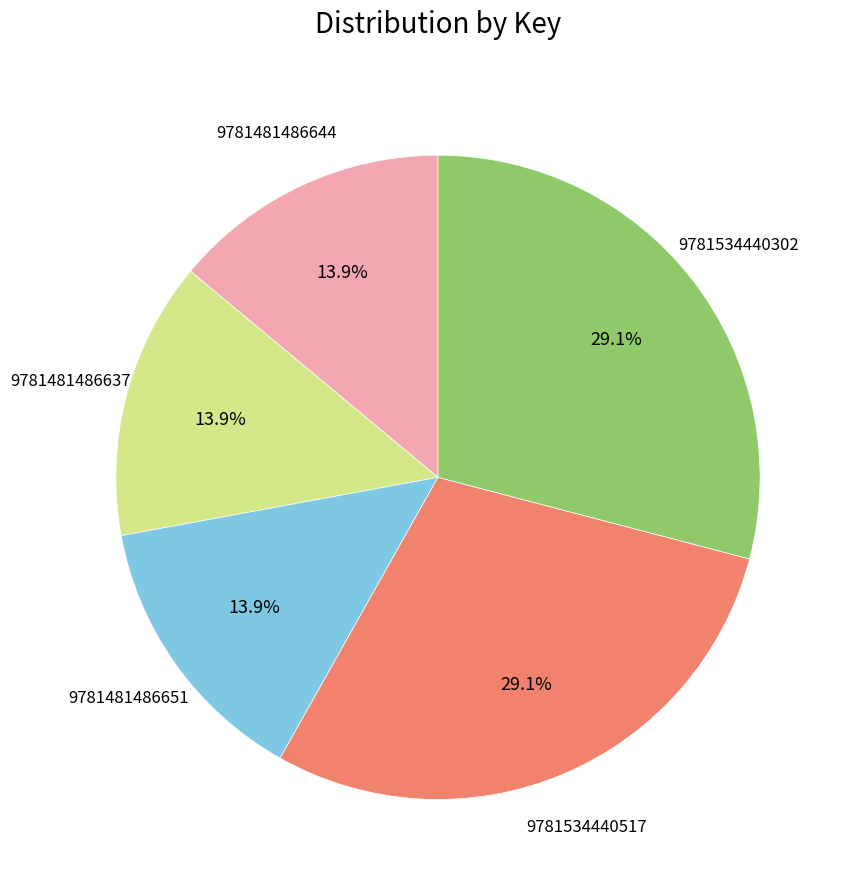

How many segments does this pie chart have?

5